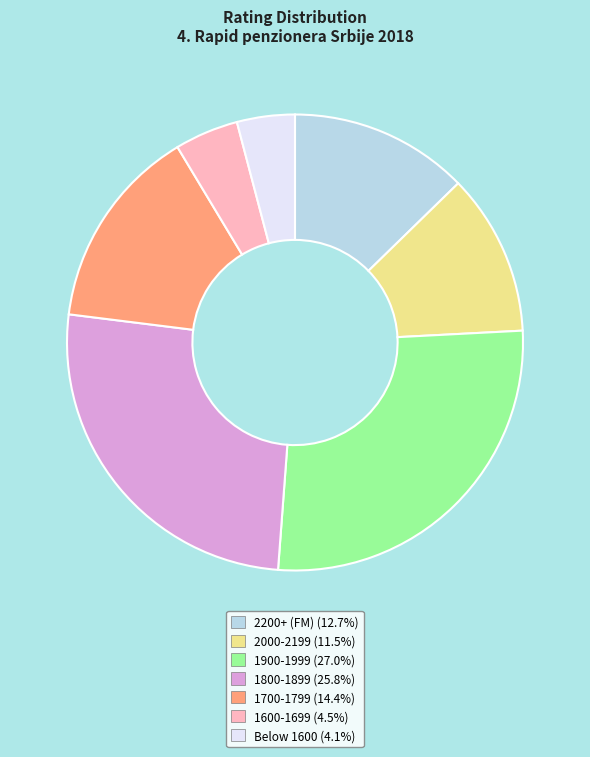

Is there any slice that represents more than half of the pie?

No